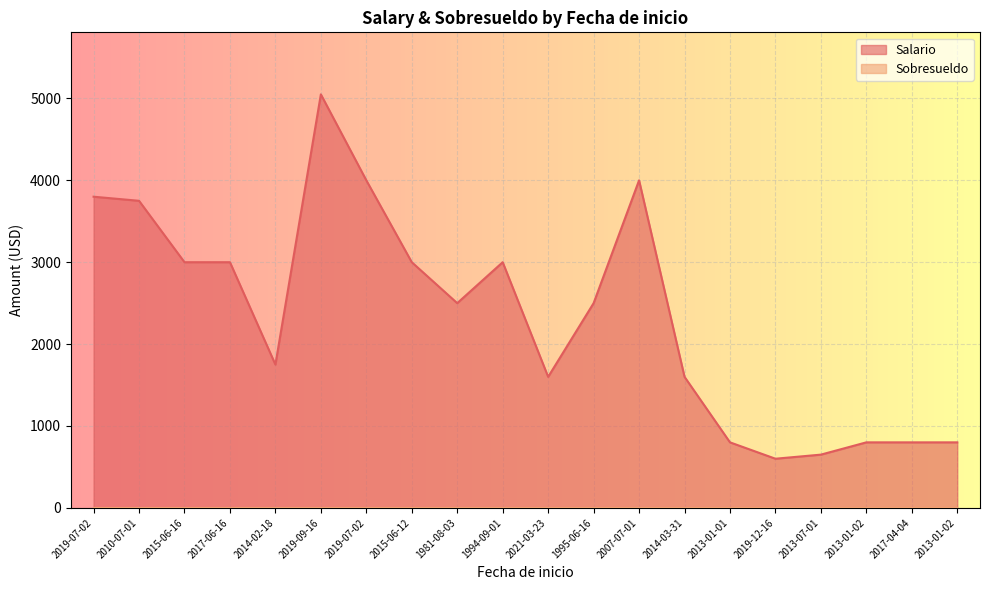

List the labels in order of value, smallest first.

2019-12-16, 2013-07-01, 2013-01-01, 2013-01-02, 2017-04-04, 2013-01-02, 2021-03-23, 2014-03-31, 2014-02-18, 1981-08-03, 1995-06-16, 2015-06-16, 2017-06-16, 2015-06-12, 1994-09-01, 2010-07-01, 2019-07-02, 2019-07-02, 2007-07-01, 2019-09-16